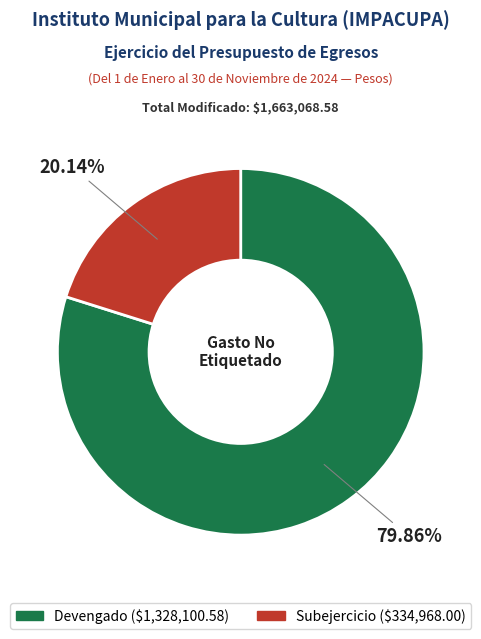

What is the majority slice?

Devengado